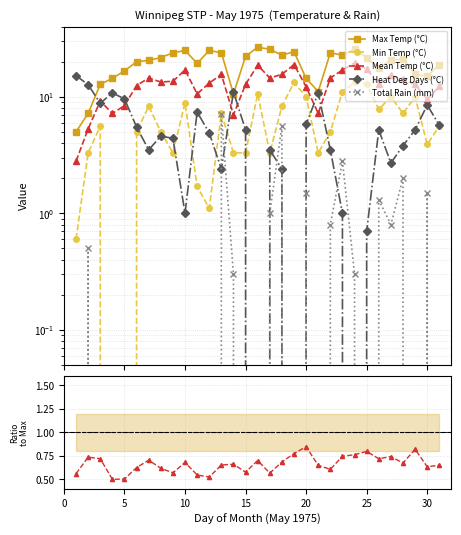

Reading left to right, extract all data points from this chart.

Max Temp (°C): 5.0	7.2	12.8	14.4	16.7	20.0	20.6	21.7	23.9	25.0	19.4	25.0	23.9	10.6	22.2	26.7	25.6	22.8	24.4	14.4	11.1	23.9	22.8	25.6	21.7	17.8	20.6	21.1	15.6	15.0	18.9
Min Temp (°C): 0.6	3.3	5.6	0.0	0.0	5.0	8.3	5.0	3.3	8.9	1.7	1.1	7.2	3.3	3.3	10.6	3.3	8.3	13.3	10.0	3.3	5.0	11.1	13.3	12.8	7.8	10.0	7.2	10.0	3.9	5.6
Mean Temp (°C): 2.8	5.3	9.2	7.2	8.4	12.5	14.5	13.4	13.6	17.0	10.6	13.1	15.6	7.0	12.8	18.7	14.5	15.6	18.9	12.2	7.2	14.5	17.0	19.5	17.3	12.8	15.3	14.2	12.8	9.5	12.3
Heat Deg Days (°C): 15.2	12.7	8.8	10.8	9.6	5.5	3.5	4.6	4.4	1.0	7.4	4.9	2.4	11.0	5.2	0.0	3.5	2.4	0.0	5.8	10.8	3.5	1.0	0.0	0.7	5.2	2.7	3.8	5.2	8.5	5.7
Total Rain (mm): 0.0	0.5	0.0	0.0	0.0	0.0	0.0	0.0	0.0	0.0	0.0	0.0	7.1	0.3	0.0	0.0	1.0	5.6	0.0	1.5	0.0	0.8	2.8	0.3	0.0	1.3	0.8	2.0	0.0	1.5	0.0
Mean/Max Ratio: 0.6	0.7	0.7	0.5	0.5	0.6	0.7	0.6	0.6	0.7	0.5	0.5	0.7	0.7	0.6	0.7	0.6	0.7	0.8	0.8	0.6	0.6	0.7	0.8	0.8	0.7	0.7	0.7	0.8	0.6	0.7